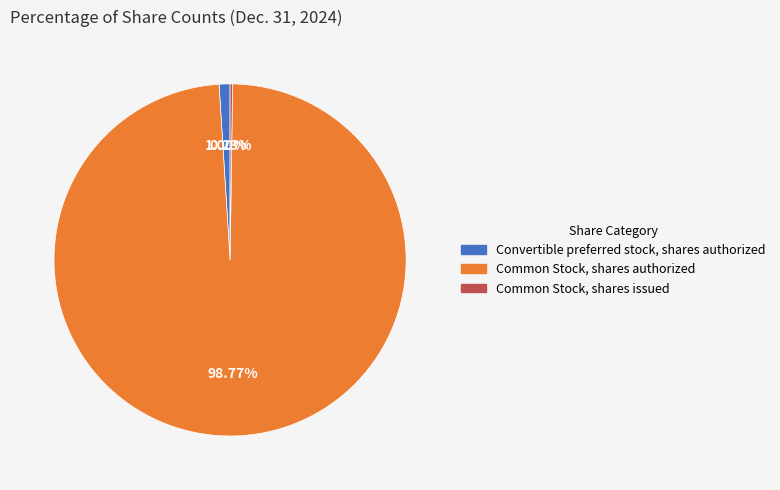

Is there any slice that represents more than half of the pie?

Yes